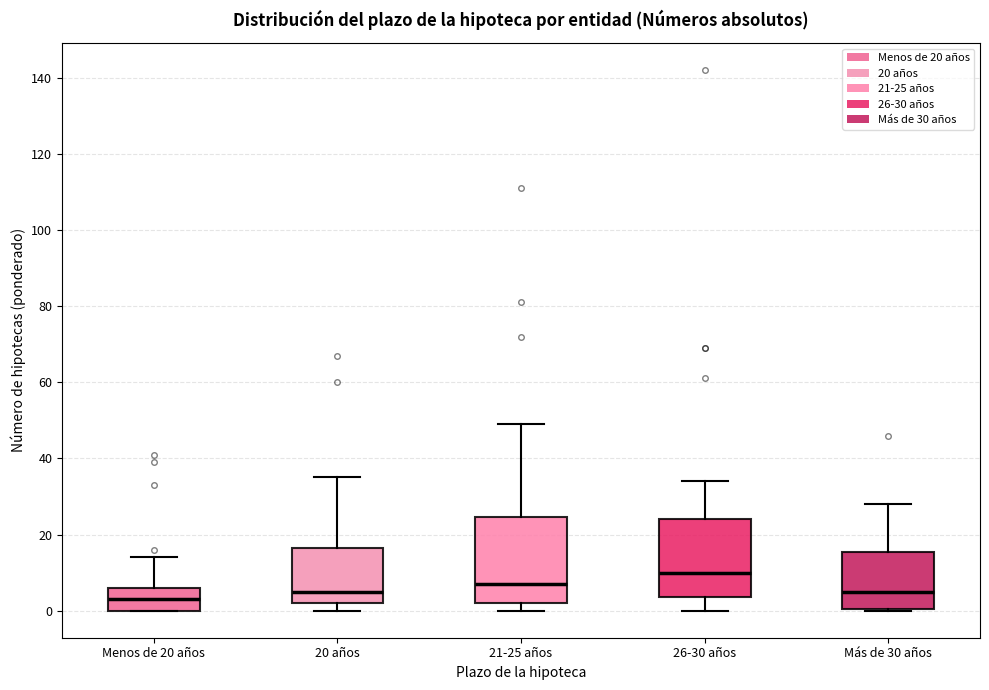

Where is the upper edge of the box for 20 años on the y-axis? The values are not printed on the chart, so give them approximately, as read against the axis.

16